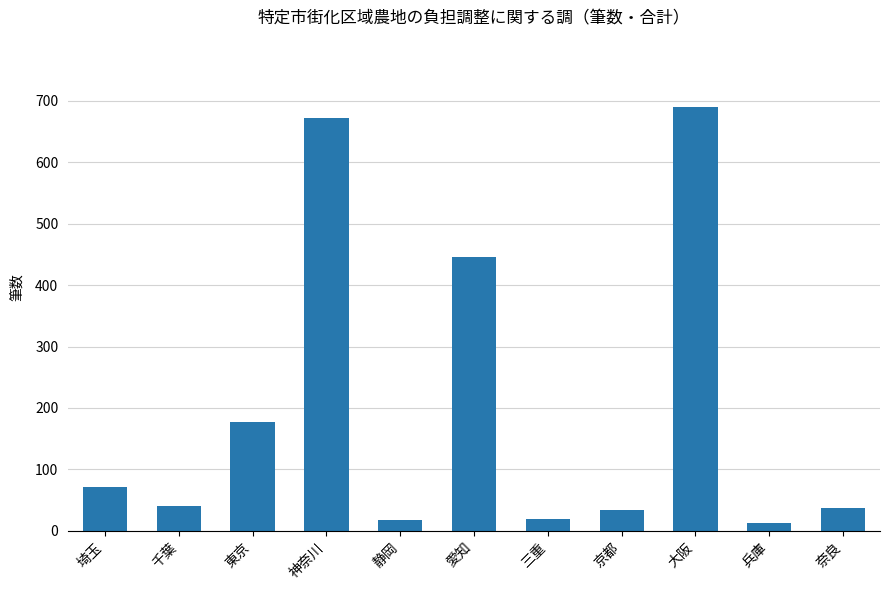

What is the ratio of the value at 奈良 to the value at 京都?

1.1